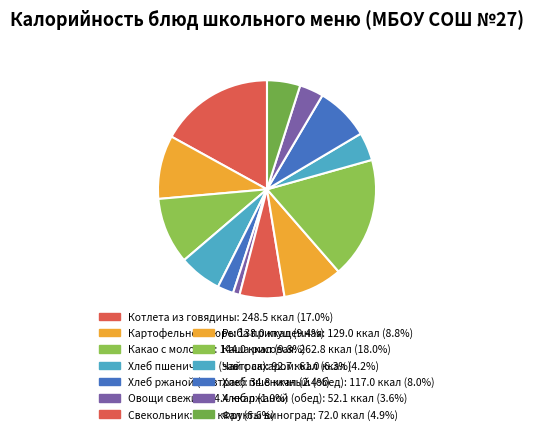

What is the largest slice in the pie chart?

Каша рисовая